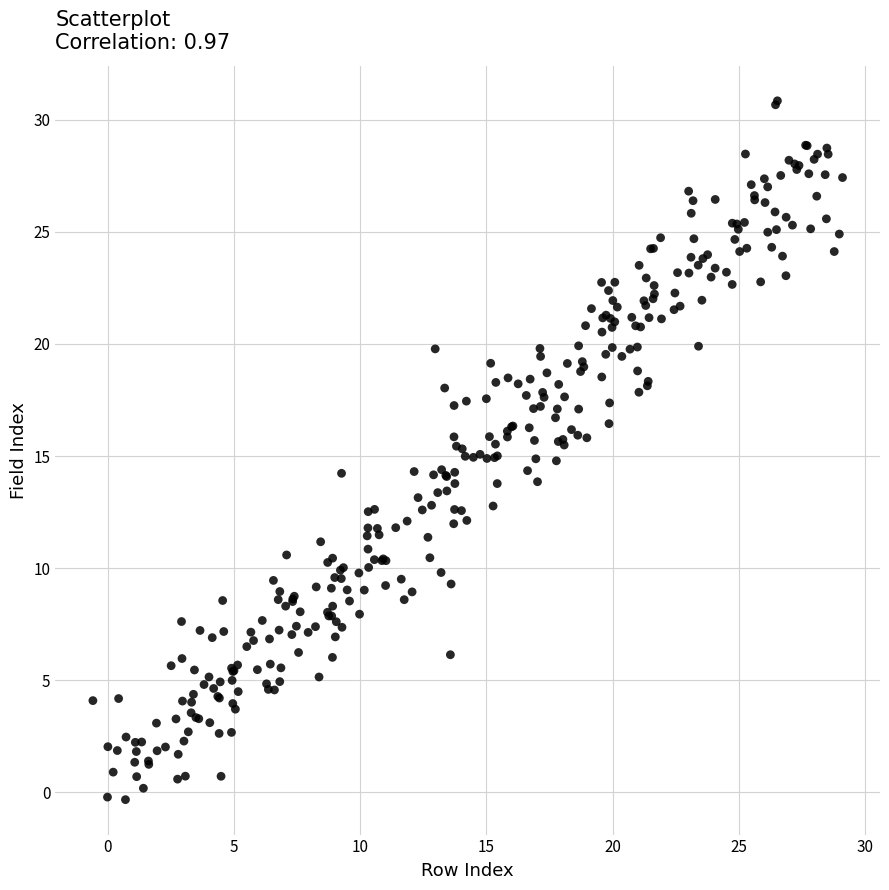

What is the range of Y values (max minus min)?

31.2